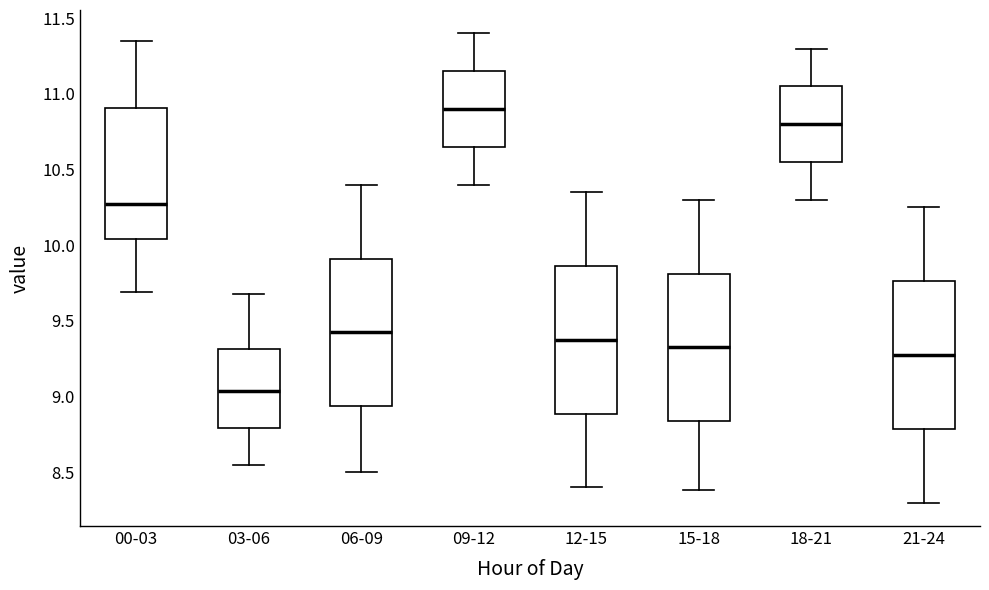

Which box has the lowest median line?

03-06